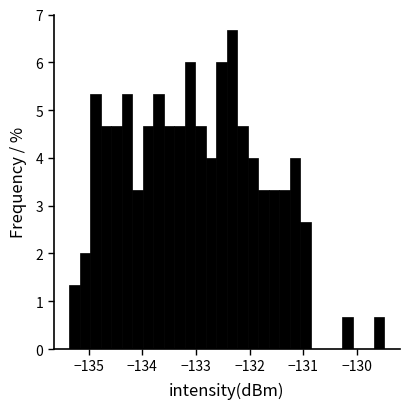

Around what value on the x-axis is the tallest bar? Give the approximate position of its centre, as read against the axis.

-132.3